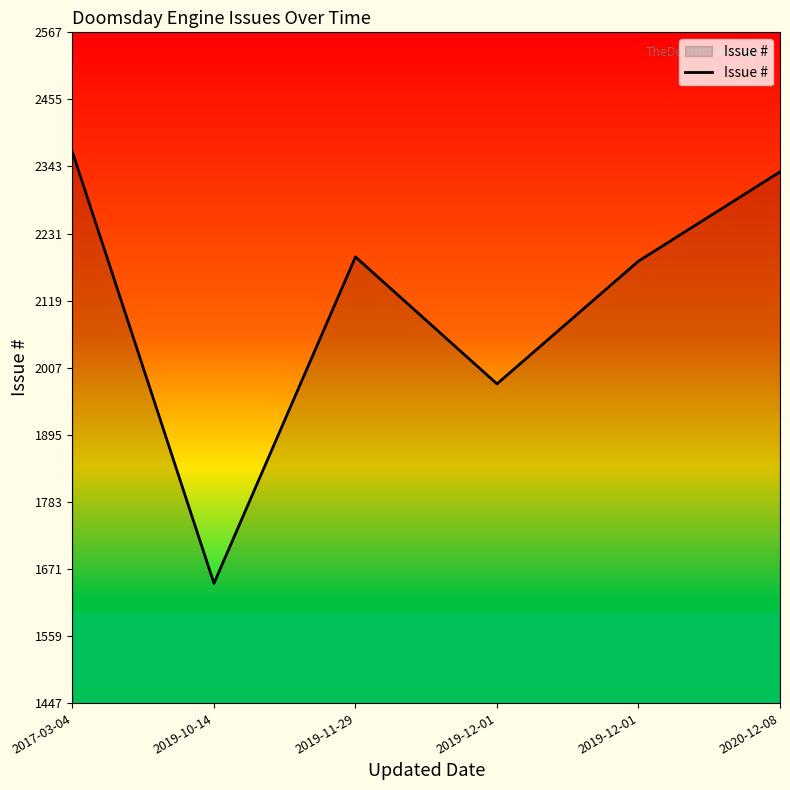

Reading left to right, extract all data points from this chart.

2367	1647	2192	1980	2185	2334